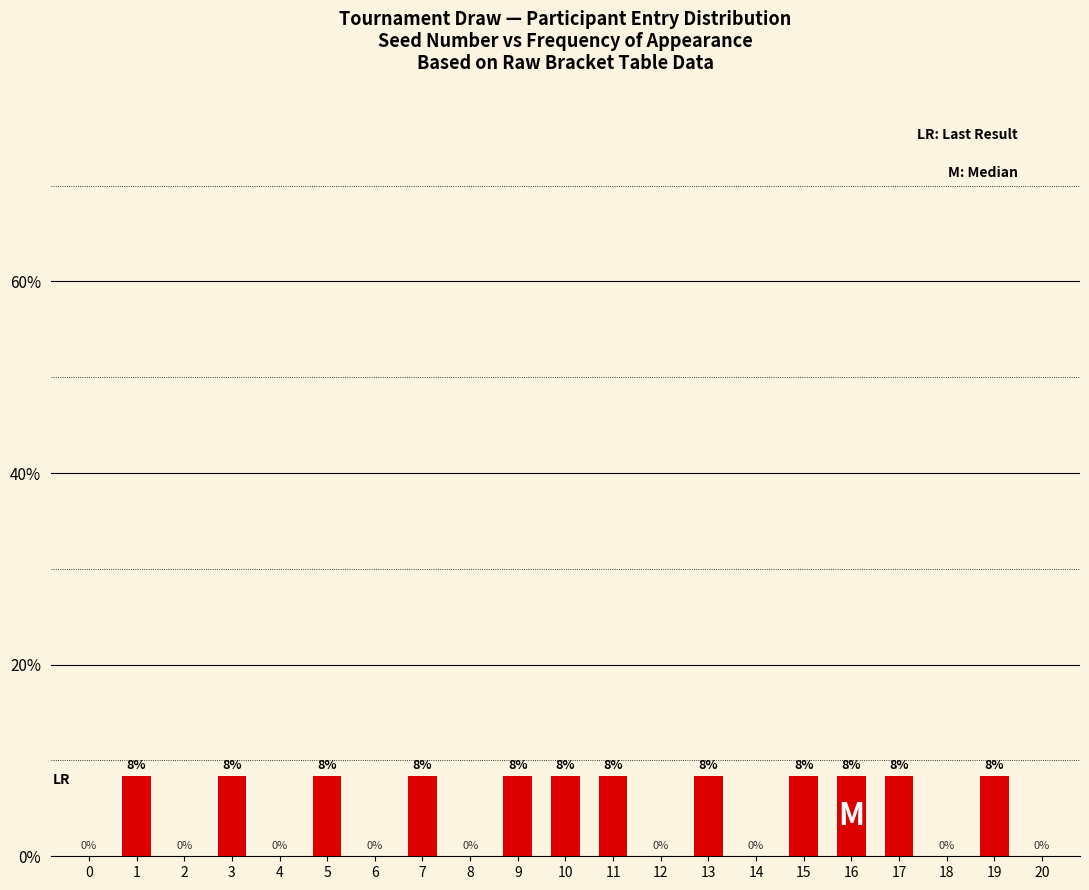

Reading right to left, extract all data points from this chart.

0.0	0.1	0.0	0.1	0.1	0.1	0.0	0.1	0.0	0.1	0.1	0.1	0.0	0.1	0.0	0.1	0.0	0.1	0.0	0.1	0.0